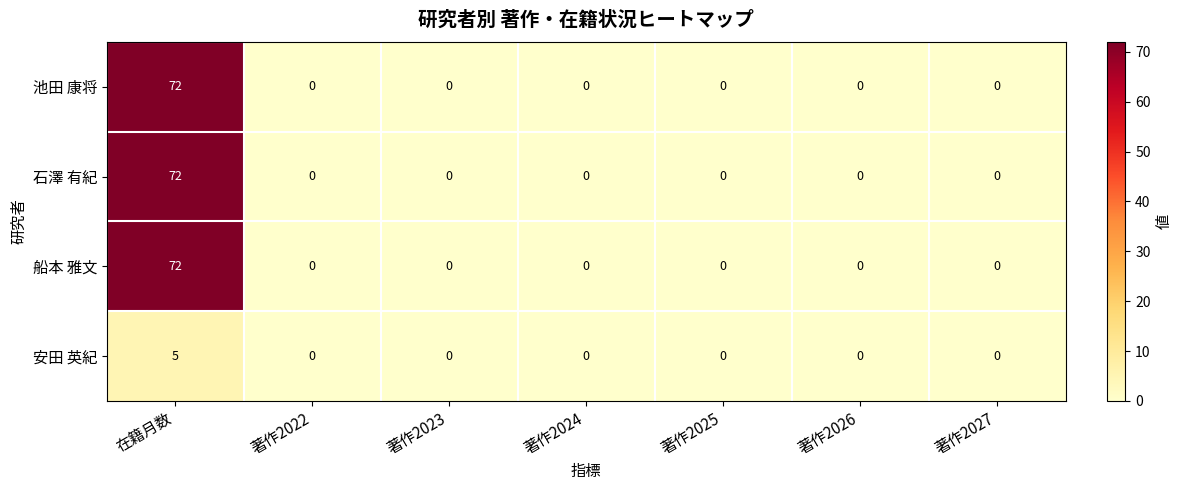

Is it true that 池田 康将 equals 39 at 著作2024?

False